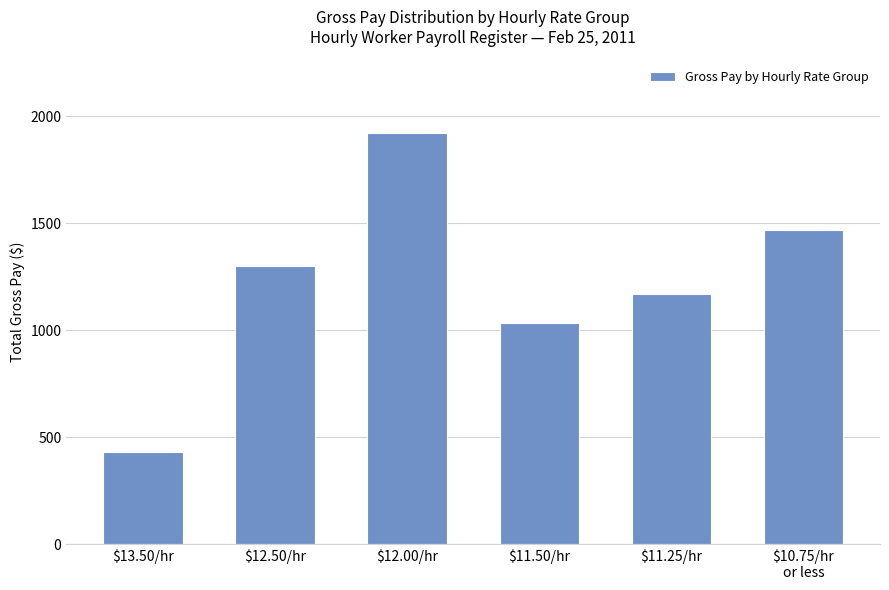

List the labels in order of value, smallest first.

$13.50/hr, $11.50/hr, $11.25/hr, $12.50/hr, $10.75/hr
or less, $12.00/hr